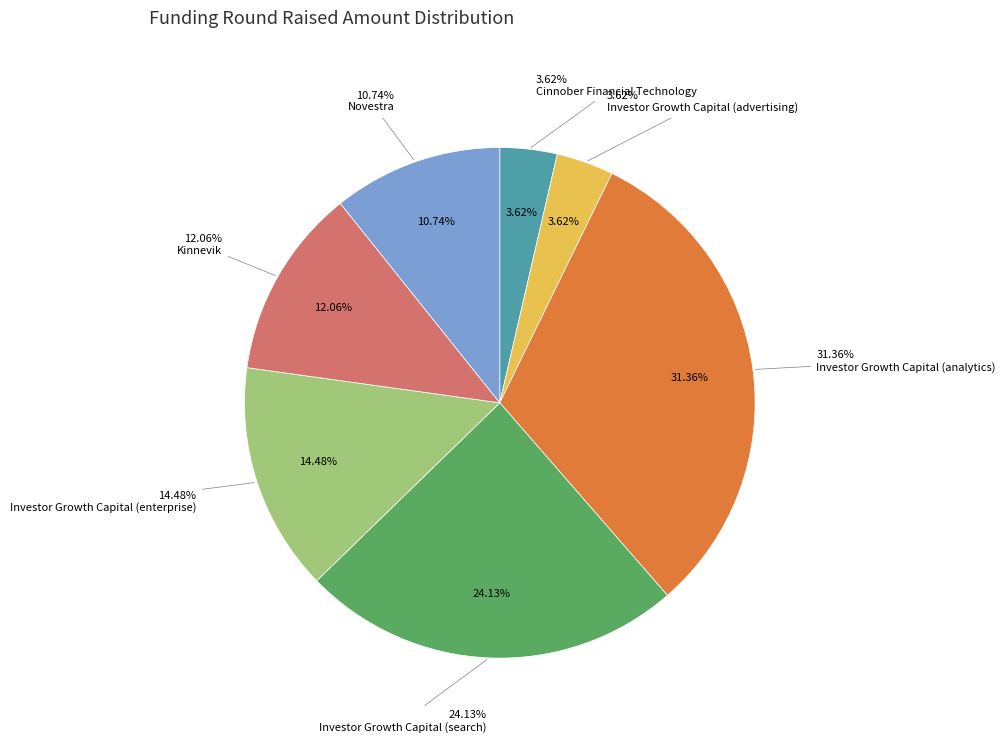

What is the change in value from Investor Growth Capital (enterprise) to Kinnevik?

-2000000